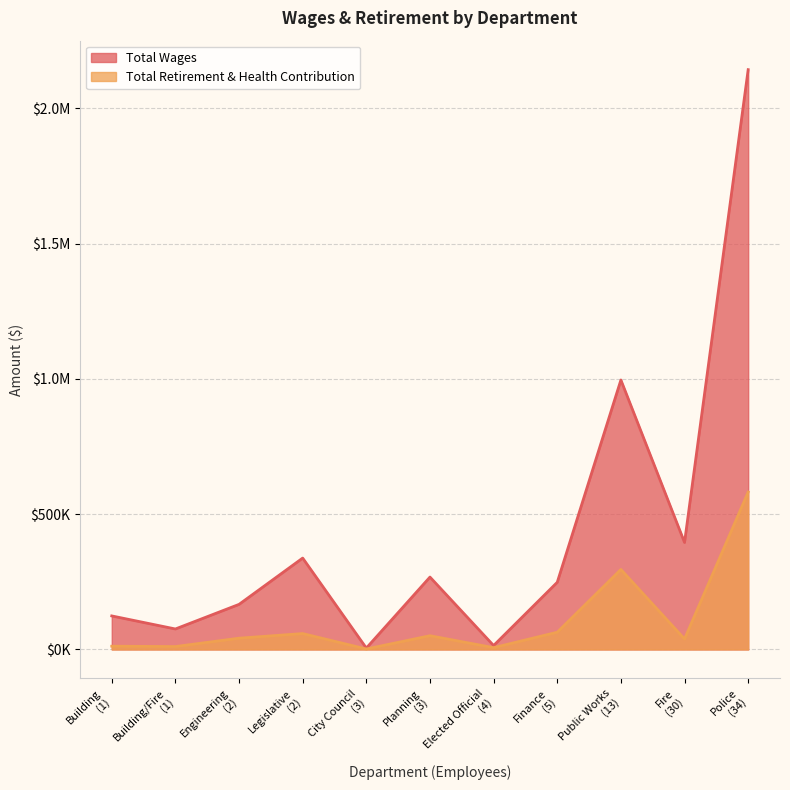

What is the spread (max minus min) of values at City Council?

3329